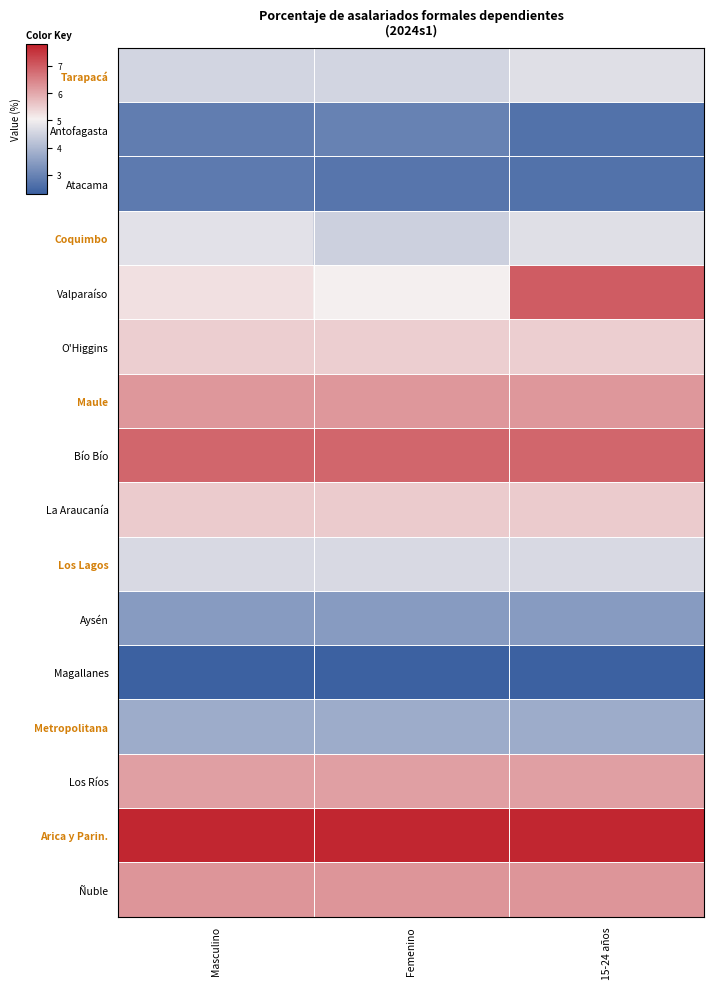

At how many categories does at least one series exceed 4?

3